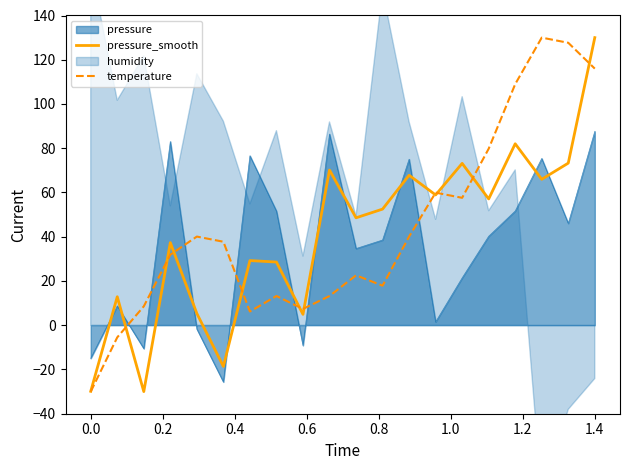

What is the average value of the temperature series?

44.2